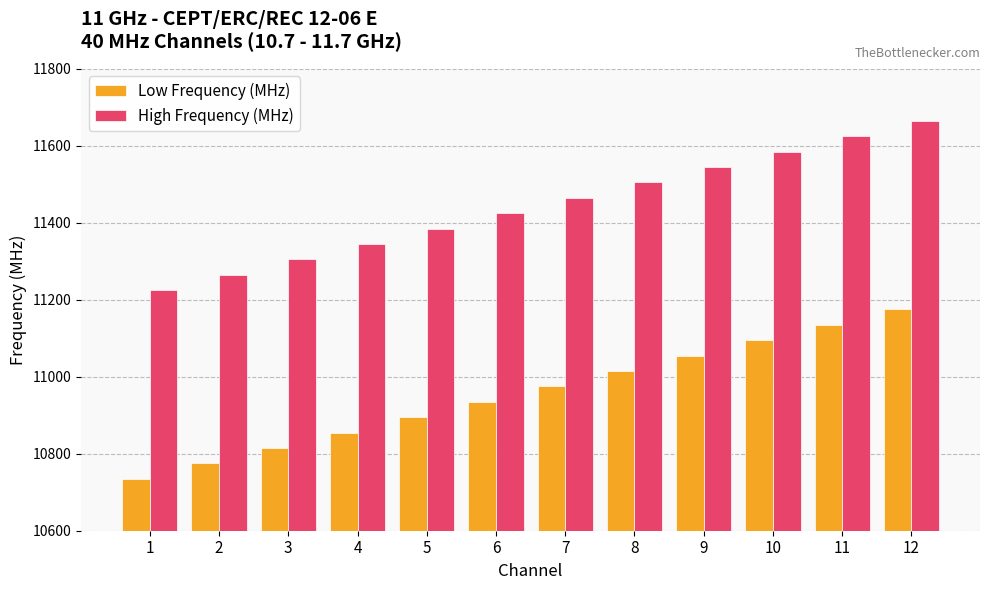

The value of High Frequency (MHz) at 6 is 11425. True or false?

True